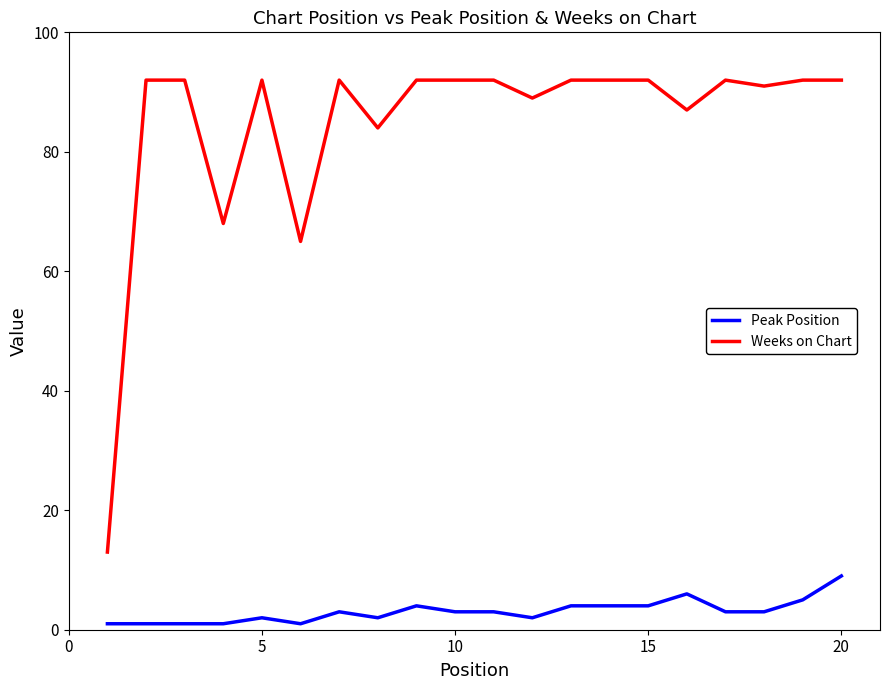

What is the difference between the maximum and minimum values in the Peak Position series?

8